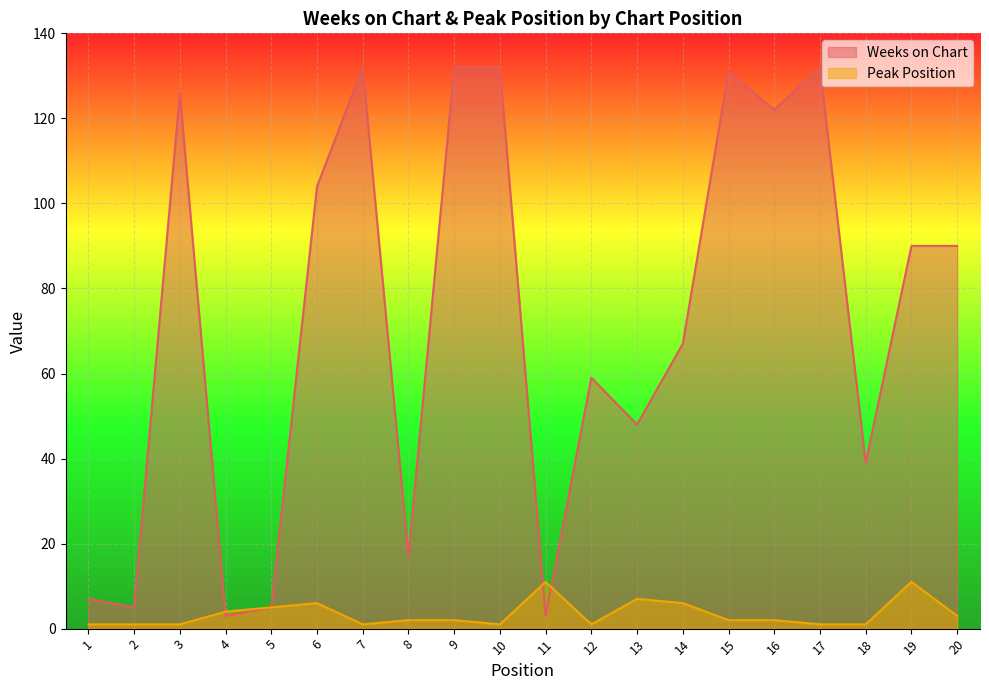

List the labels in order of Peak Position value, smallest first.

1, 2, 3, 7, 10, 12, 17, 18, 8, 9, 15, 16, 20, 4, 5, 6, 14, 13, 11, 19